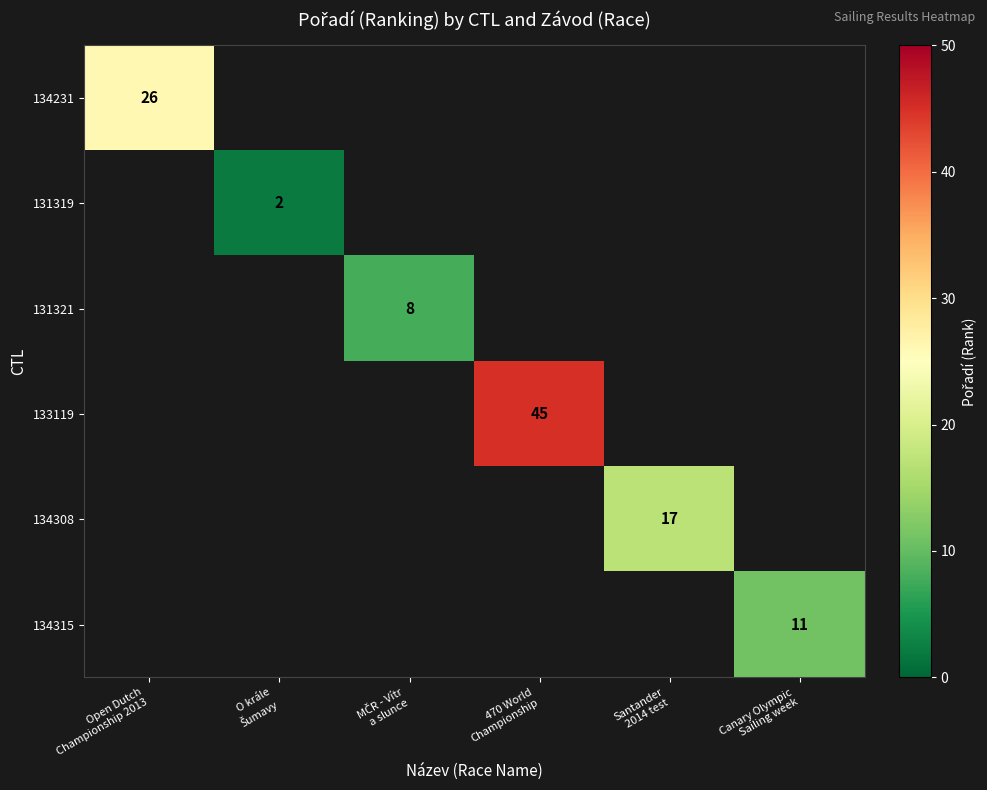

What is the smallest value displayed?

2.0